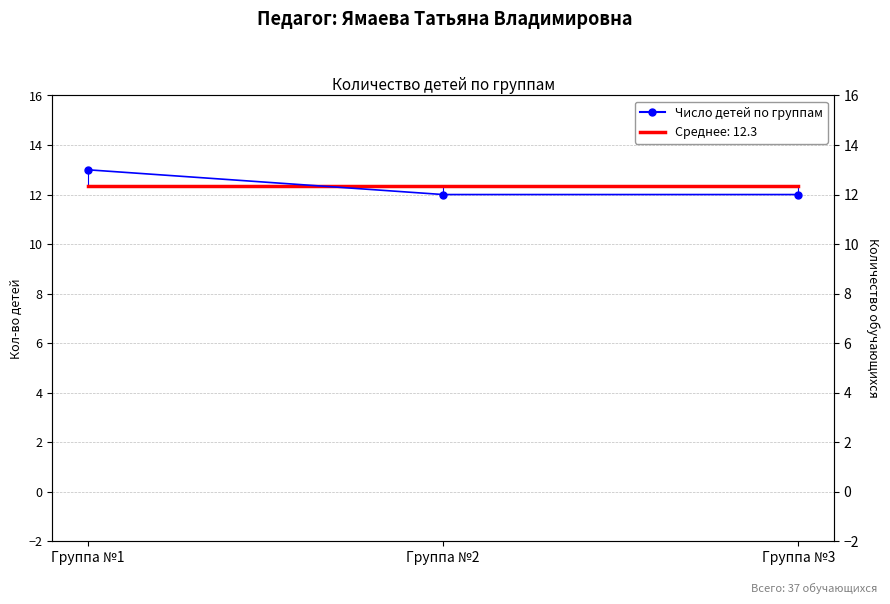

Which series has the largest total across all categories?

Число детей по группам